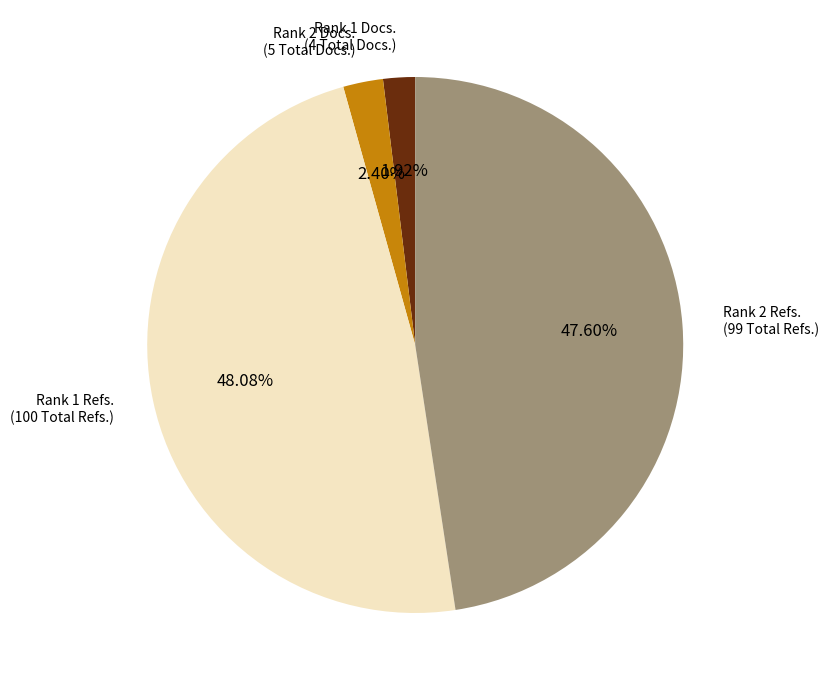

Is Rank 1 Docs. (4 Total Docs.) the majority of the pie?

No